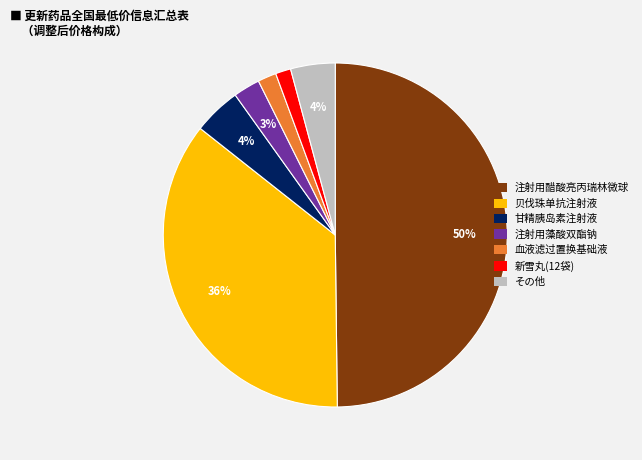

To the nearest percent, what is the average slice percentage?

14%